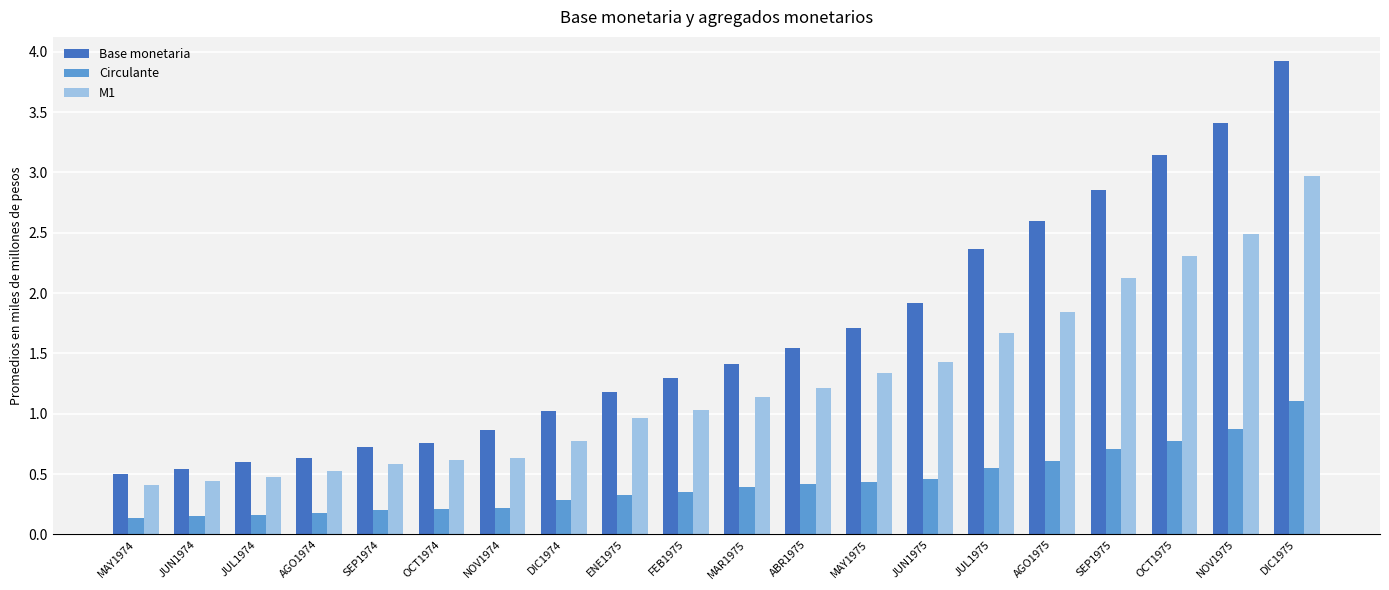

What is the approximate value of M1 at FEB1975?

1.0